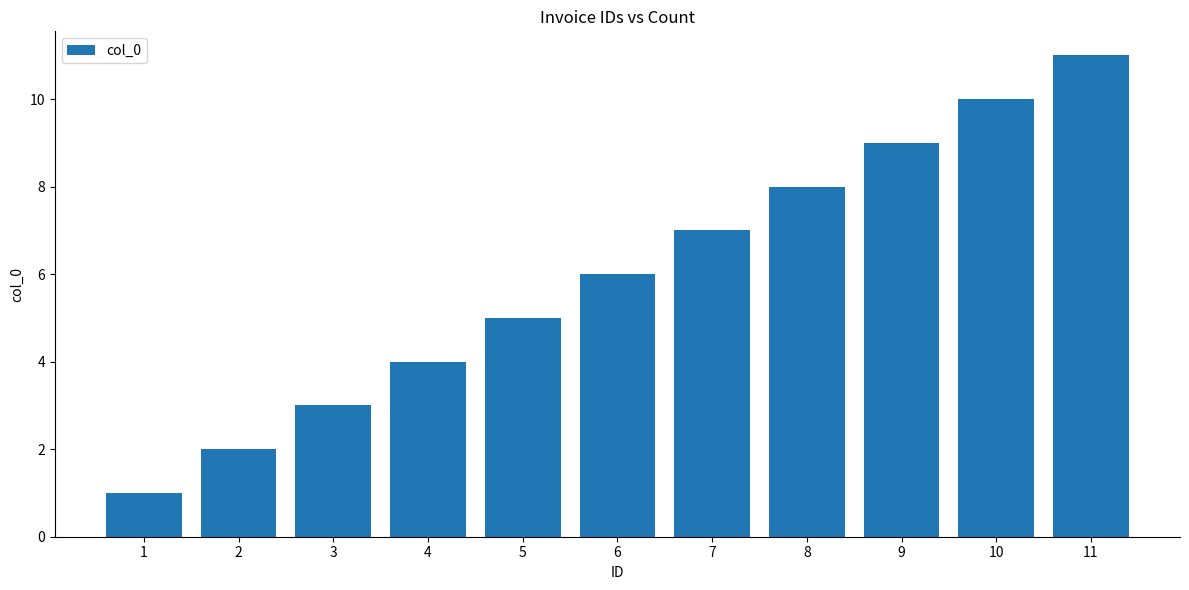

How many data points does each series have?

11